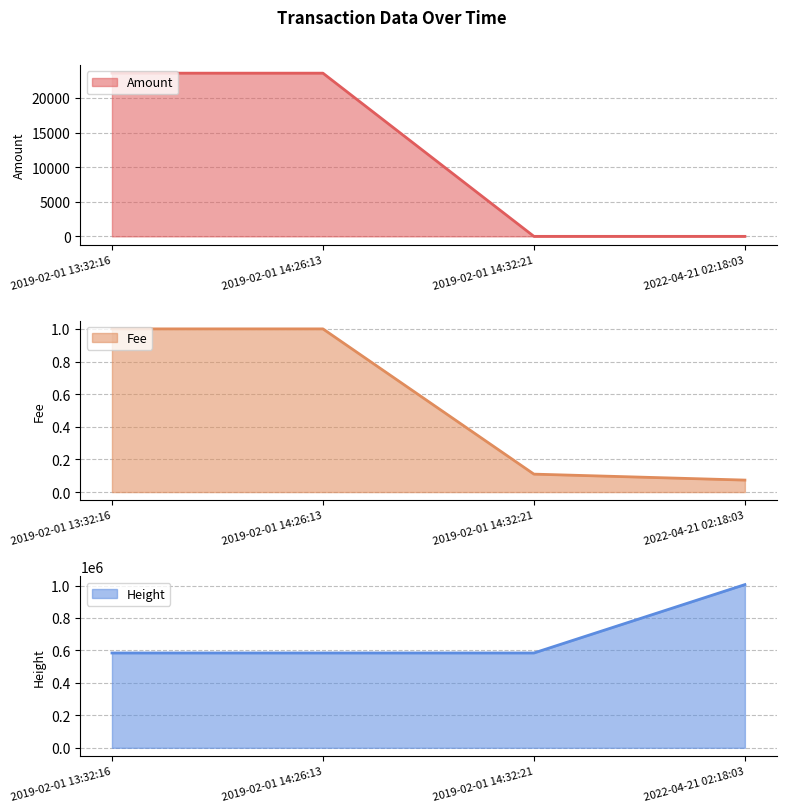

Reading left to right, list all the values displayed in this chart.

Amount line: 2019-02-01 13:32:16=23582.2	2019-02-01 14:26:13=23581.2	2019-02-01 14:32:21=0.0	2022-04-21 02:18:03=0.0
Fee line: 2019-02-01 13:32:16=1.0	2019-02-01 14:26:13=1.0	2019-02-01 14:32:21=0.1	2022-04-21 02:18:03=0.1
Height line: 2019-02-01 13:32:16=584210.0	2019-02-01 14:26:13=584224.0	2019-02-01 14:32:21=584225.0	2022-04-21 02:18:03=1005560.0